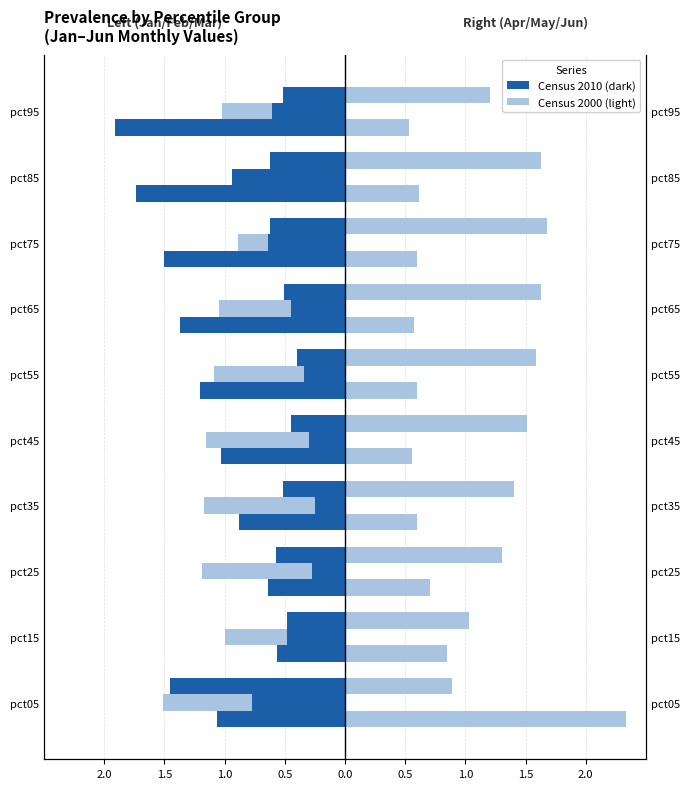

True or false: Feb has a value of -1.5 at pct55.

False